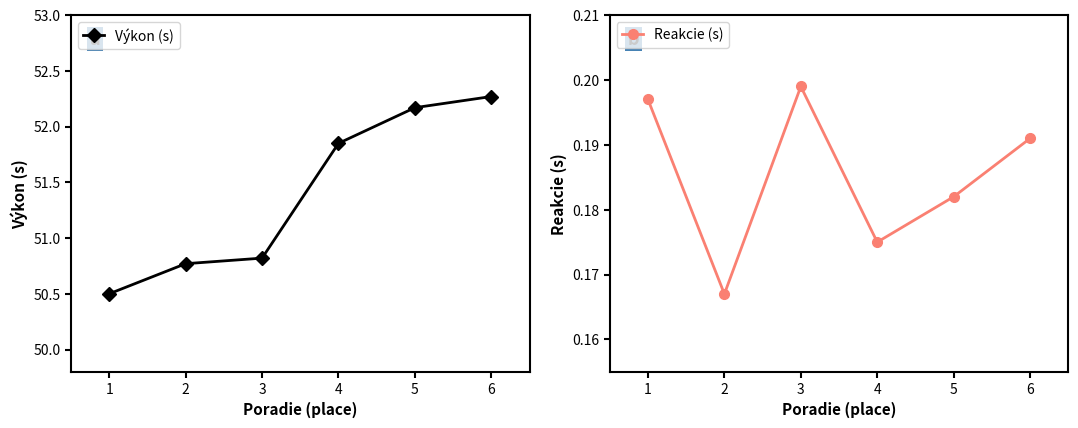

True or false: Reakcie (s) and Výkon (s) cross at least once.

False